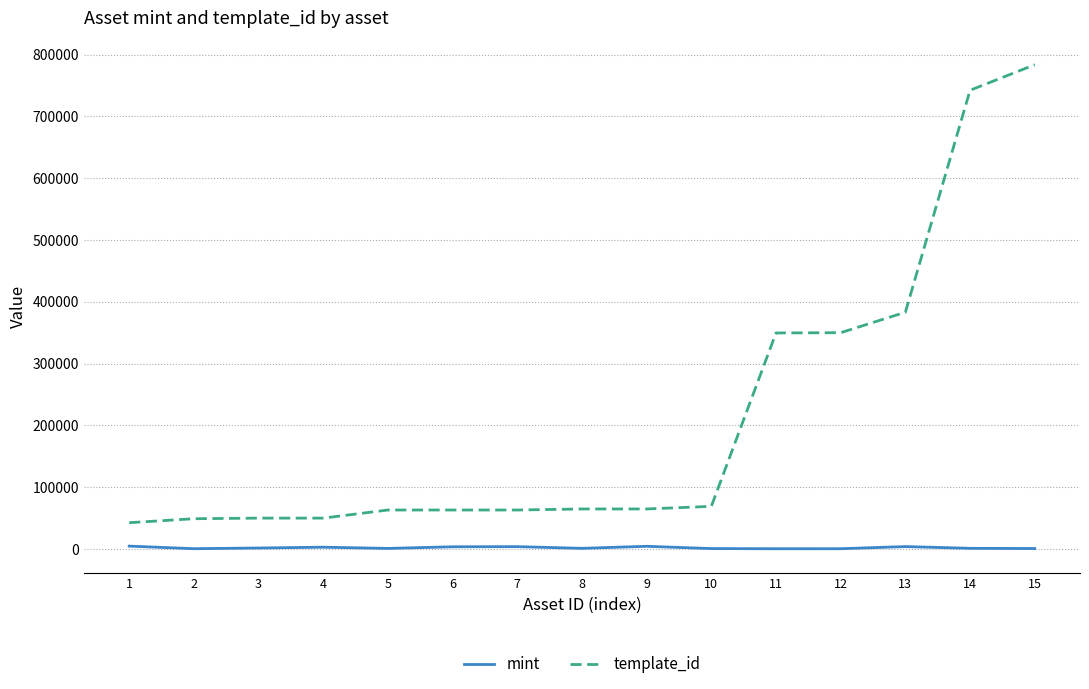

Which series changed the most between 1 and 10?

template_id